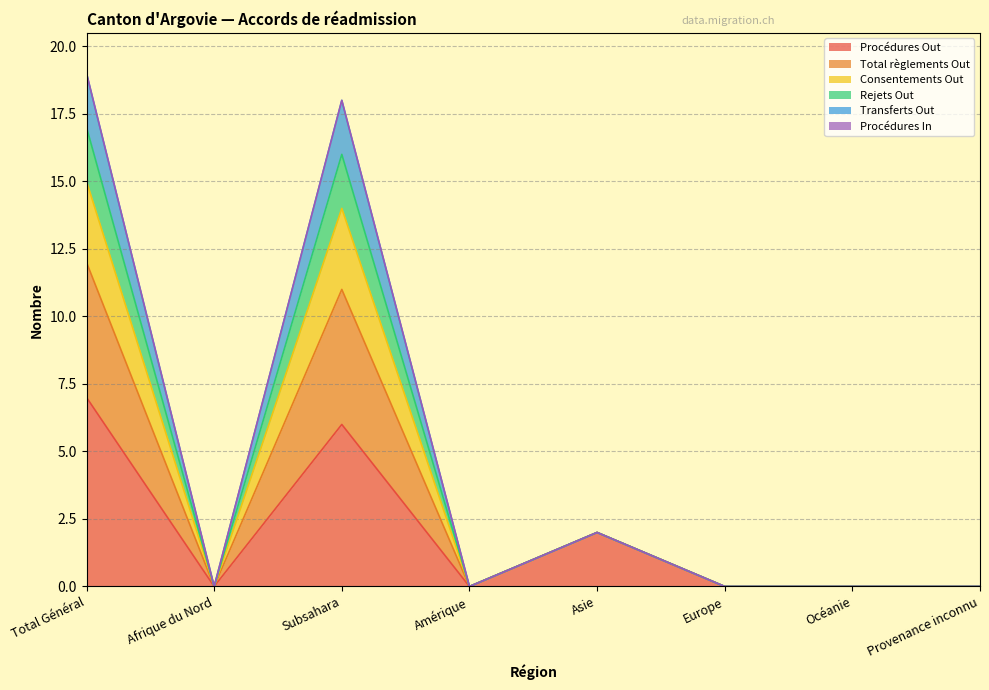

True or false: Procédures Out and Transferts Out intersect in this chart.

False